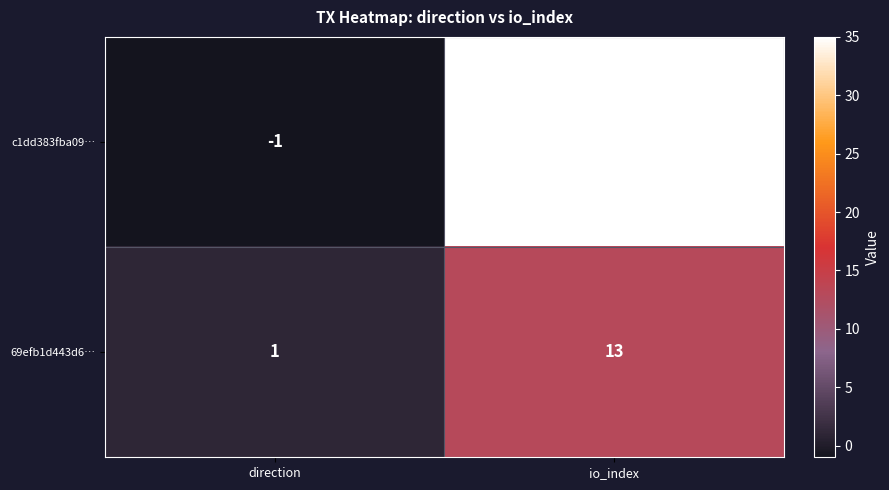

At io_index, list the series in order from largest to smallest.

c1dd383fba09…, 69efb1d443d6…